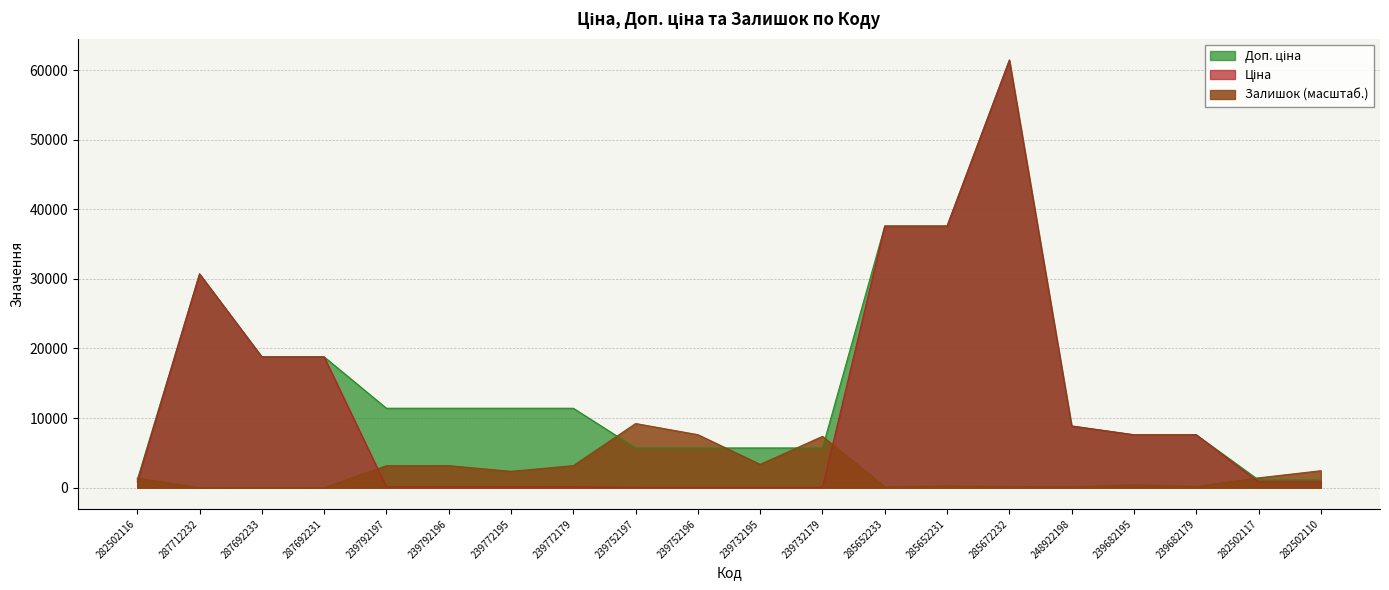

Is it true that Ціна equals 7596.5 at 239682179?

True